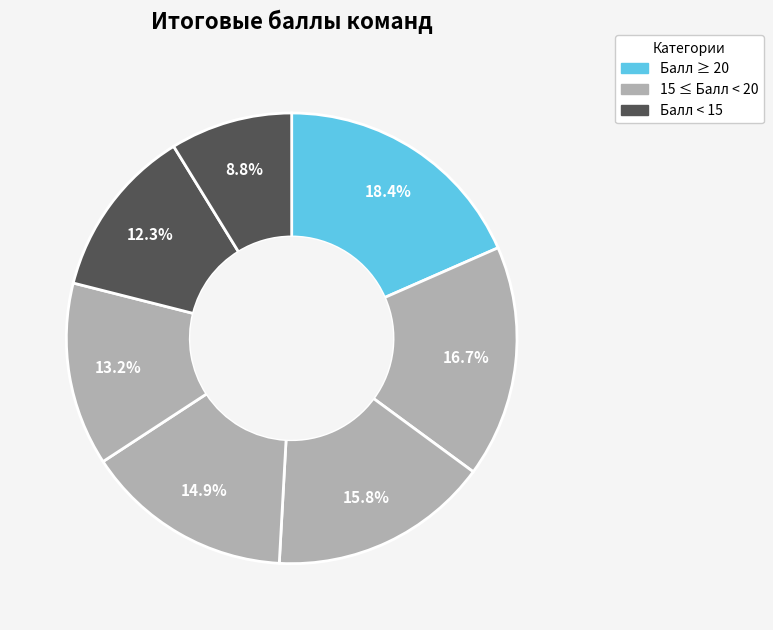

How many slices are in this pie chart?

7